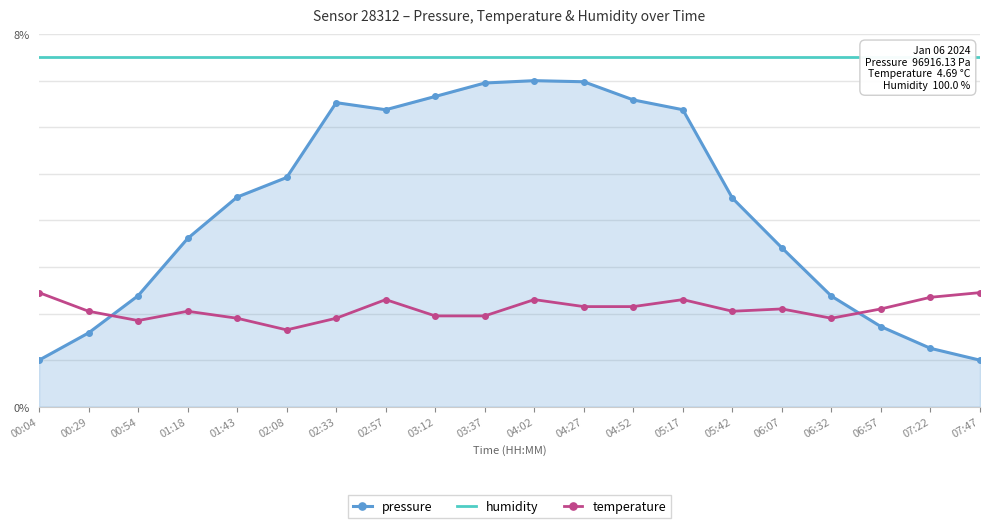

Which category has the lowest value in the temperature series?

02:08